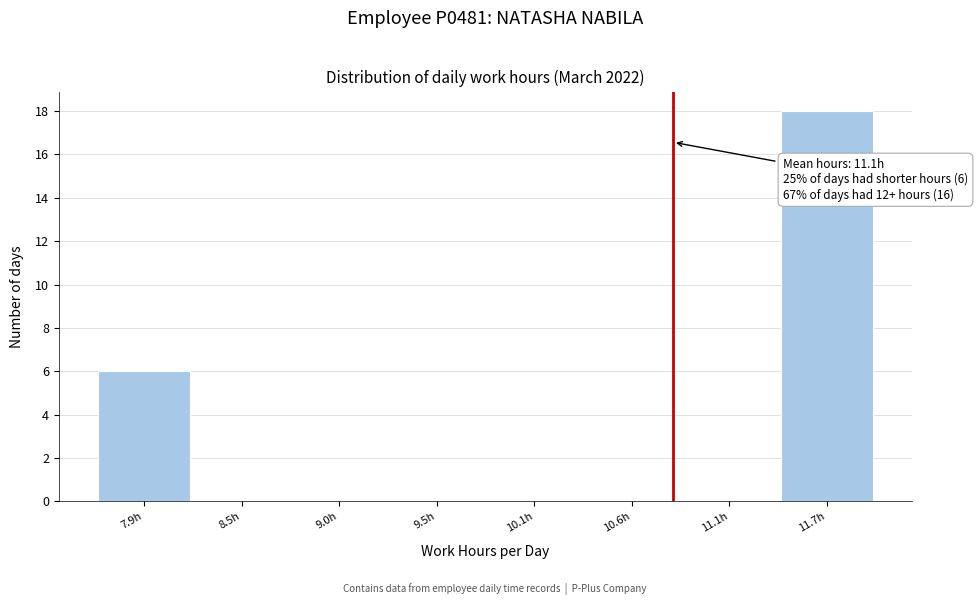

Reading left to right, list all the values displayed in this chart.

7.9h=6	8.5h=0	9.0h=0	9.5h=0	10.1h=0	10.6h=0	11.1h=0	11.7h=18